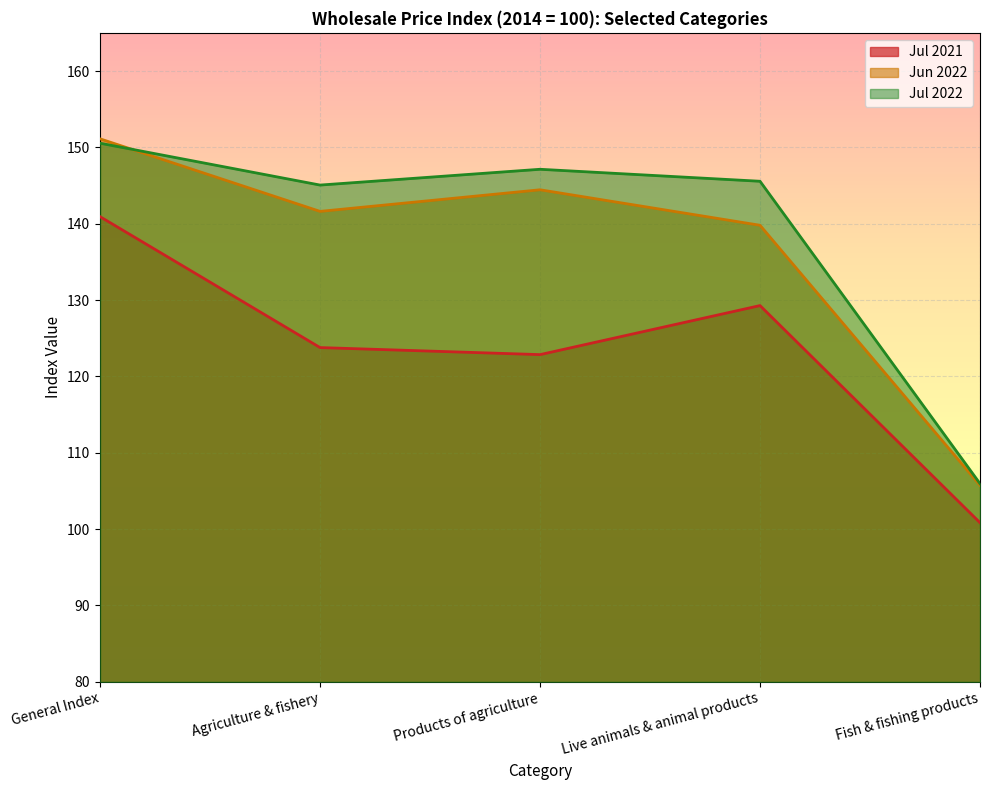

How many interior local peaks does the Jul 2021 series have?

1